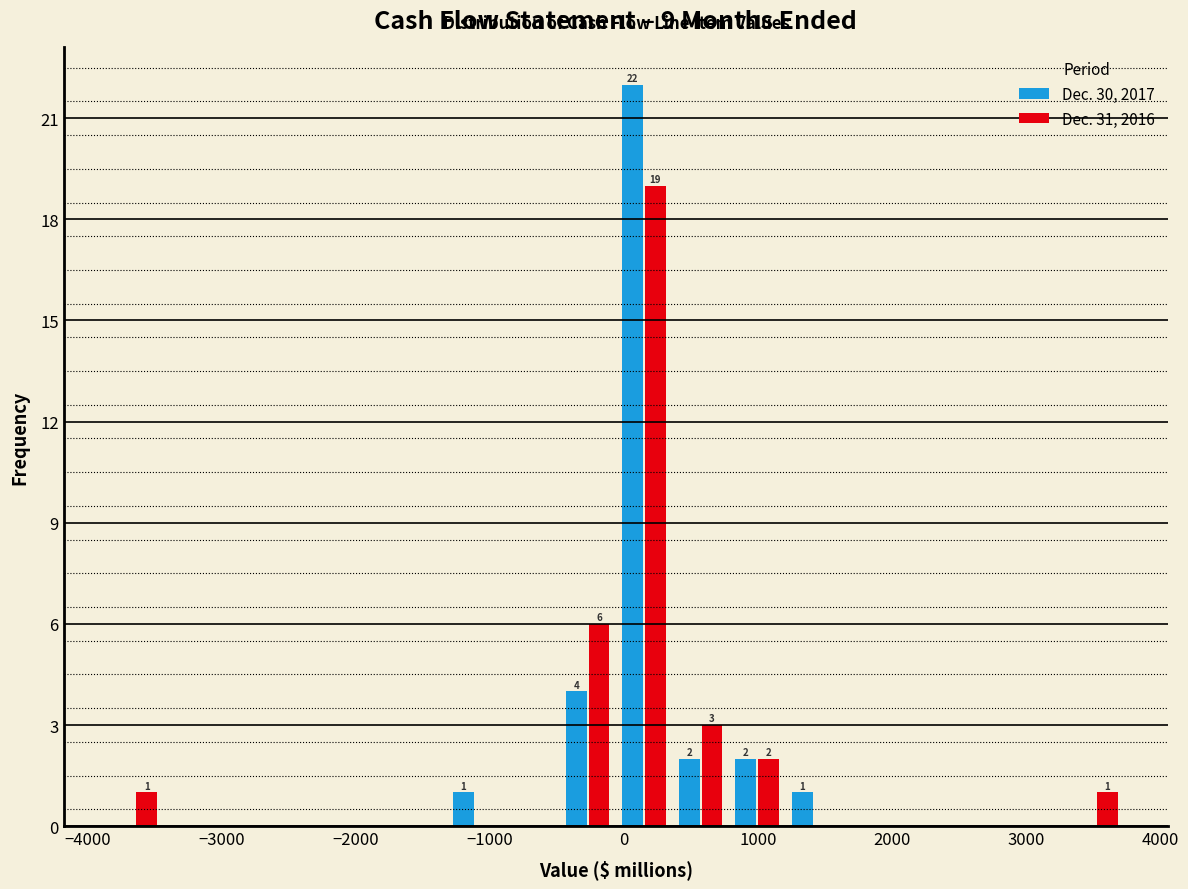

In the Dec. 30, 2017 series, which range on the x-axis has the tallest bar?

-100 to 400